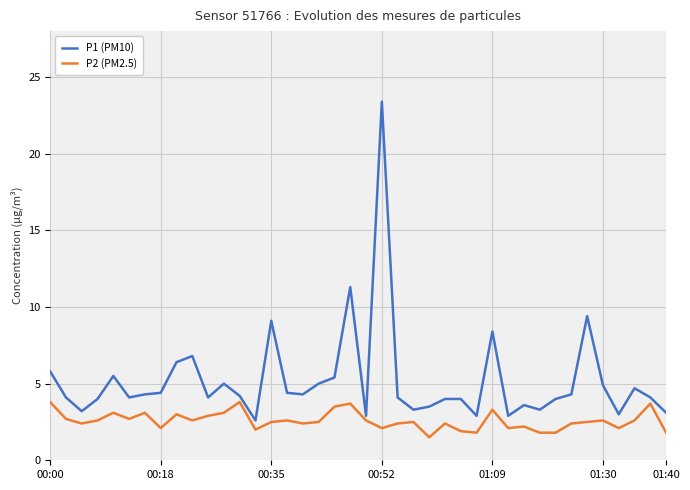

Rank the series by their maximum value, from lowest to highest.

P2 (PM2.5), P1 (PM10)